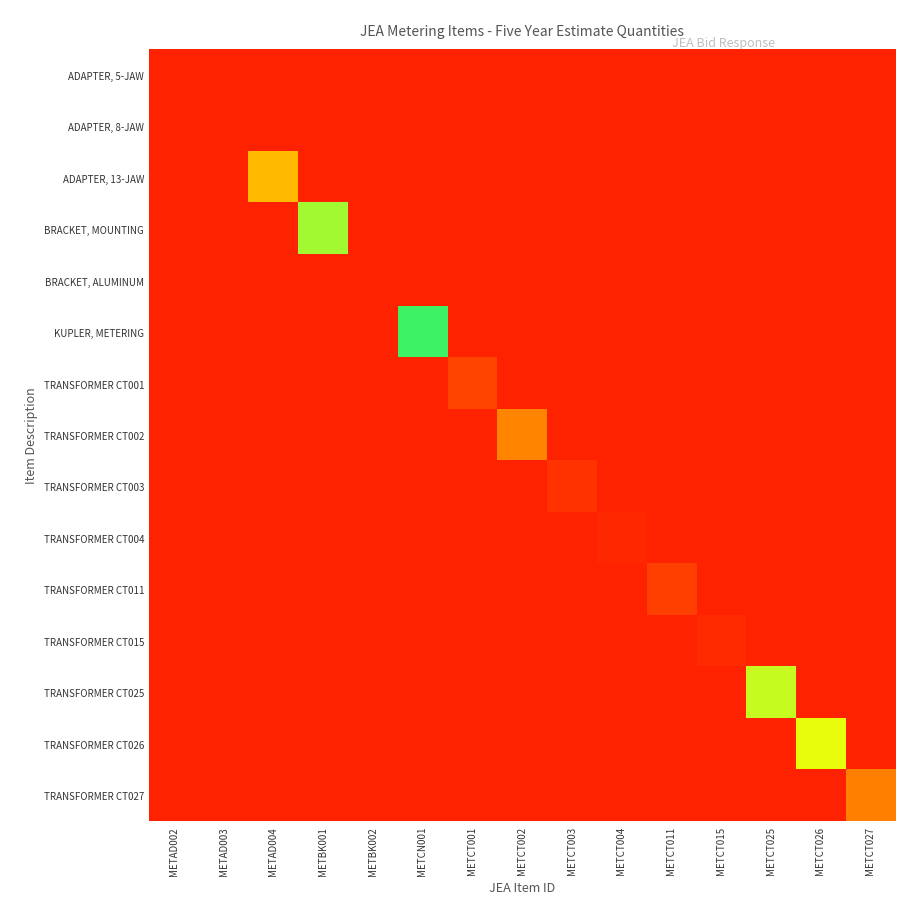

Rank the series by their maximum value, from lowest to highest.

ADAPTER, 5-JAW, ADAPTER, 8-JAW, BRACKET, ALUMINUM, TRANSFORMER CT004, TRANSFORMER CT015, TRANSFORMER CT003, TRANSFORMER CT011, TRANSFORMER CT027, TRANSFORMER CT002, ADAPTER, 13-JAW, TRANSFORMER CT025, BRACKET, MOUNTING, KUPLER, METERING, TRANSFORMER CT026, TRANSFORMER CT001